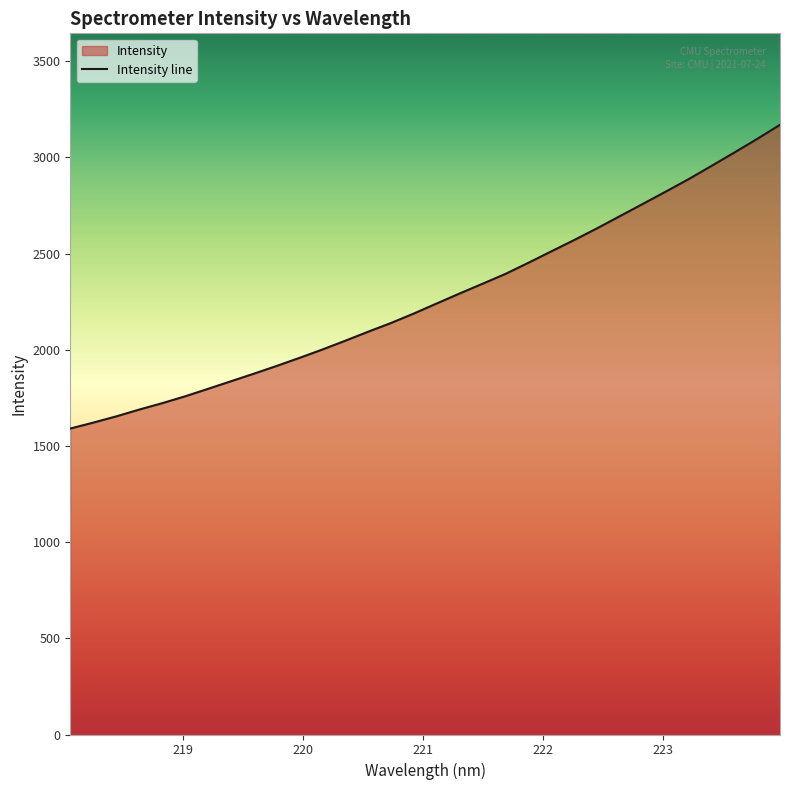

What is the smallest value displayed?

1590.3